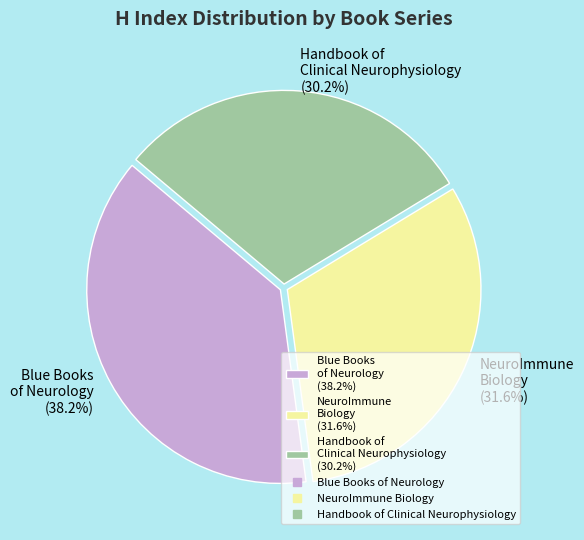

To the nearest percent, what is the difference between the largest and smallest slice percentages?

8%